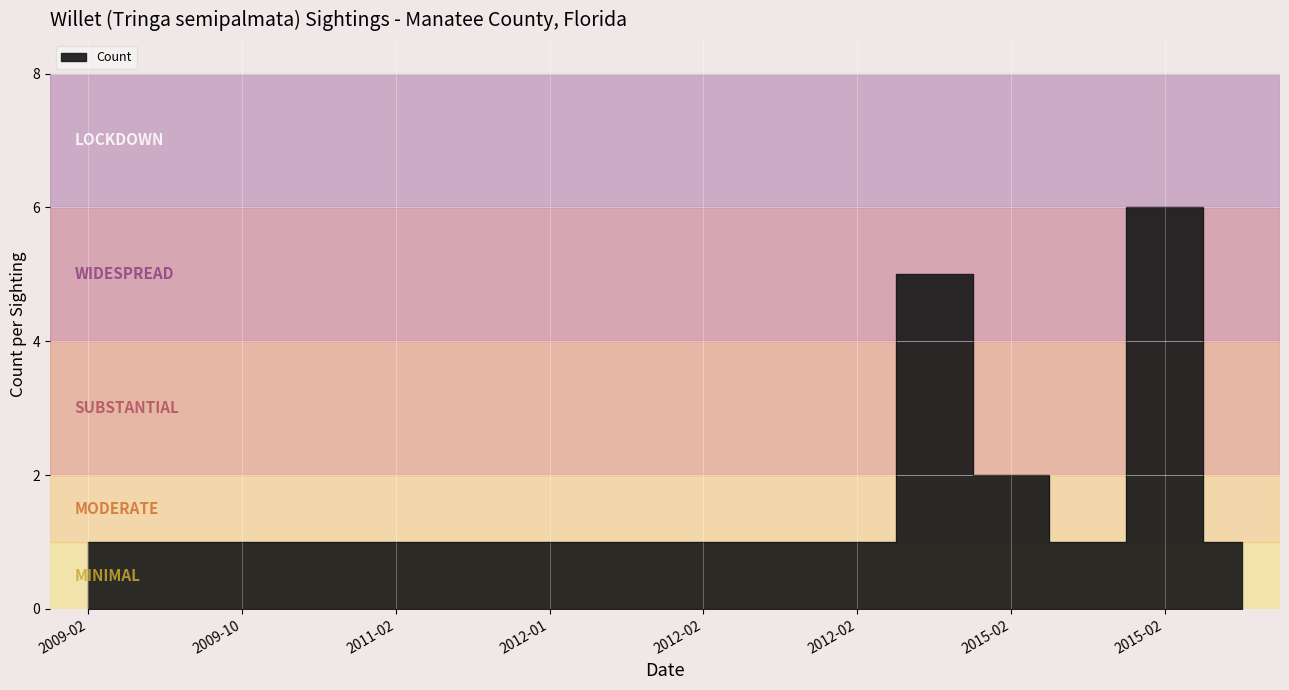

How many points are higher than both their immediate neighbors (excluding endpoints)?

2